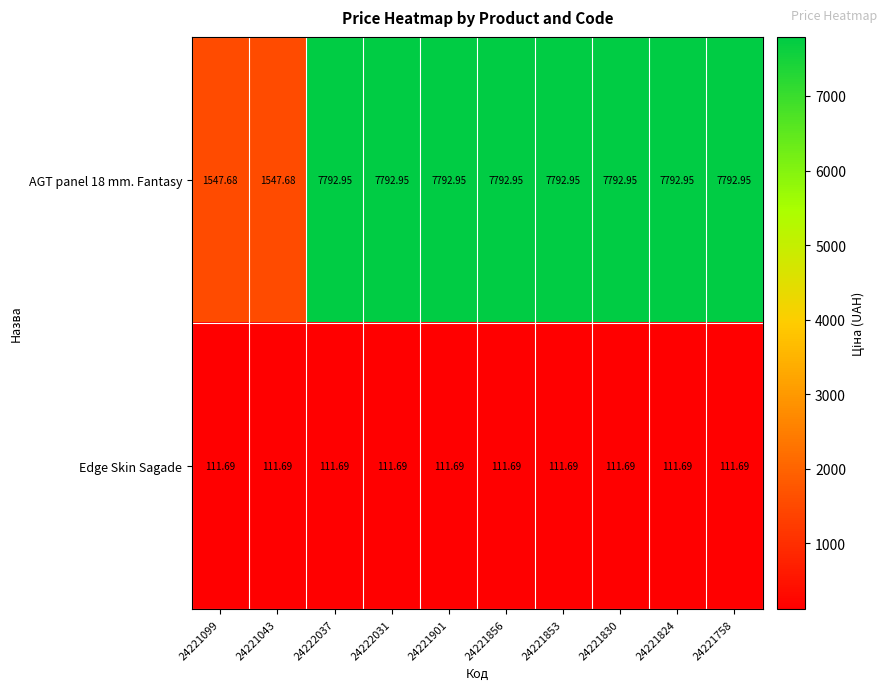

Is the value of Edge Skin Sagade at 24221824 greater than the value of AGT panel 18 mm. Fantasy at 24221099?

No